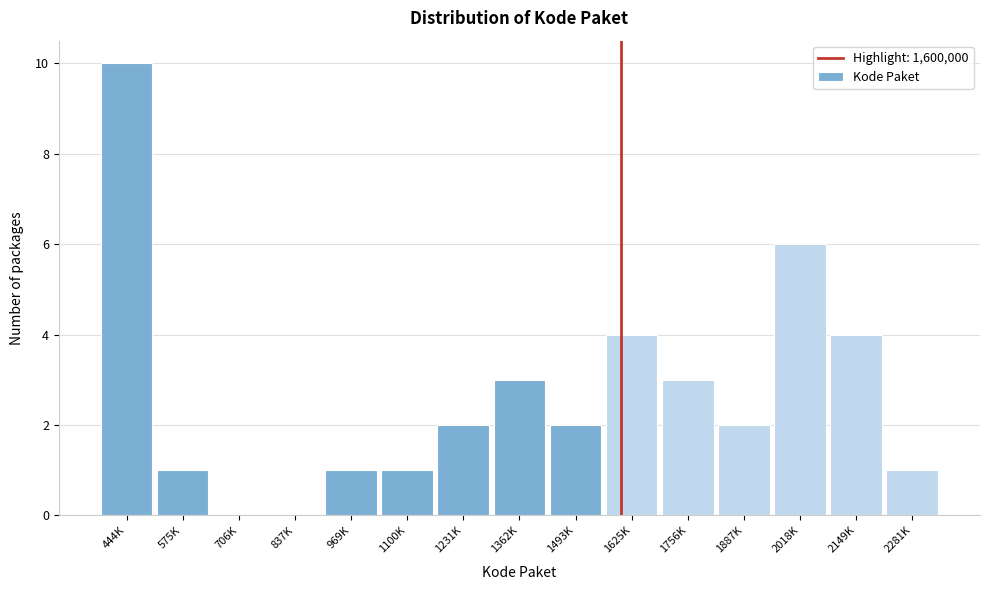

Reading left to right, transcribe all the data shown in this chart.

444K=10	575K=1	706K=0	837K=0	969K=1	1100K=1	1231K=2	1362K=3	1493K=2	1625K=4	1756K=3	1887K=2	2018K=6	2149K=4	2281K=1